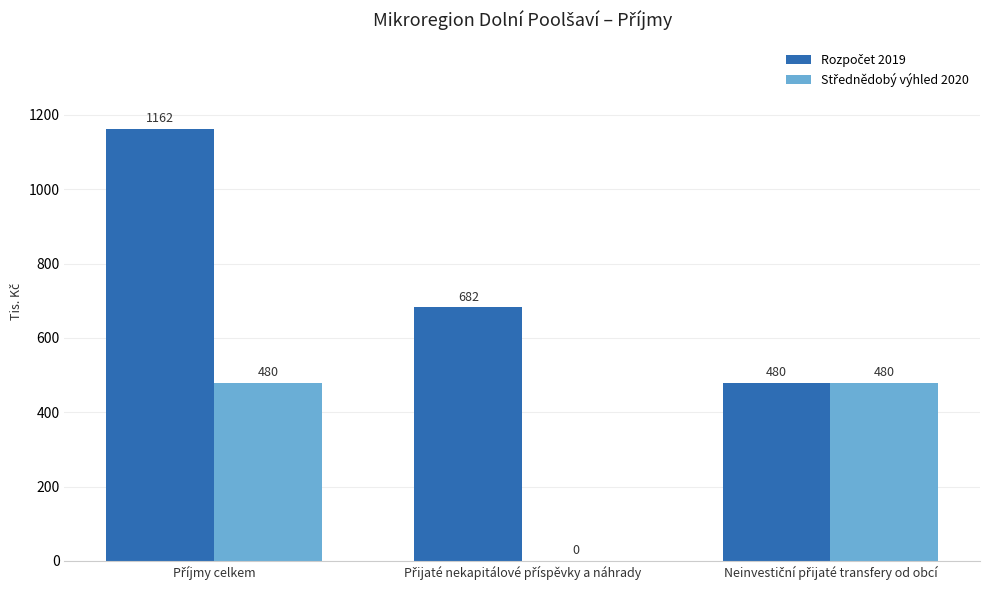

How many groups of bars are there?

3